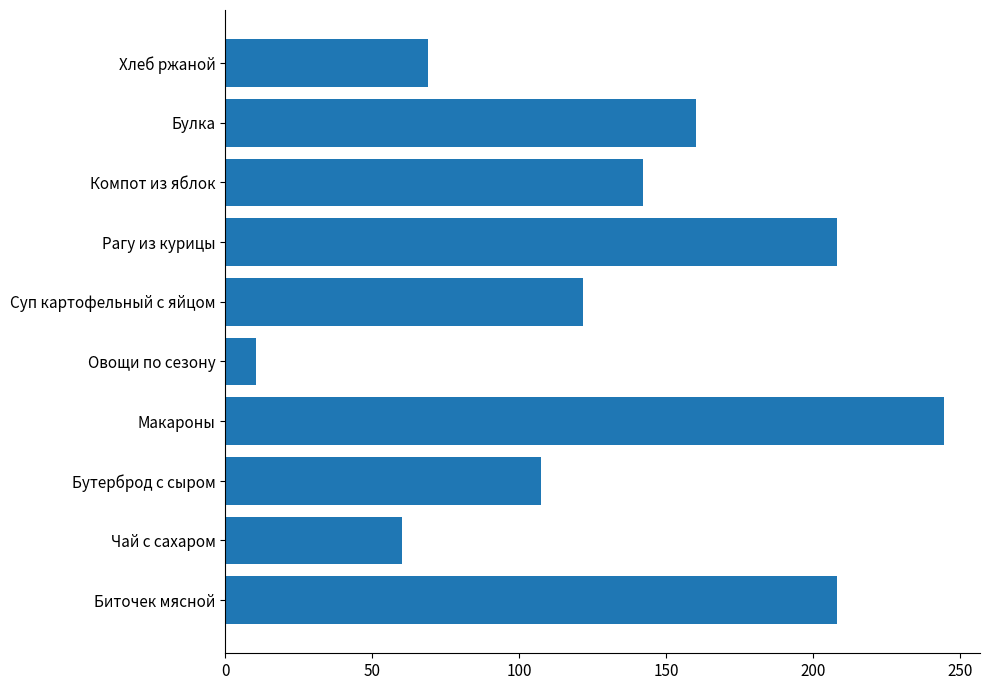

What is the minimum value shown in the chart?

10.6